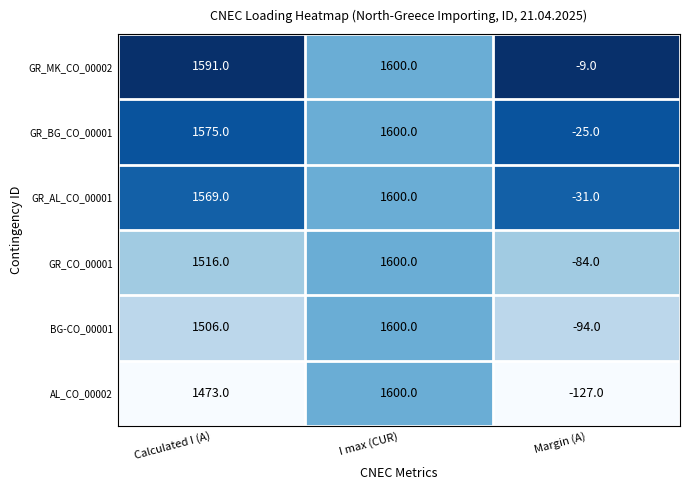

What is the minimum value for BG-CO_00001?

-94